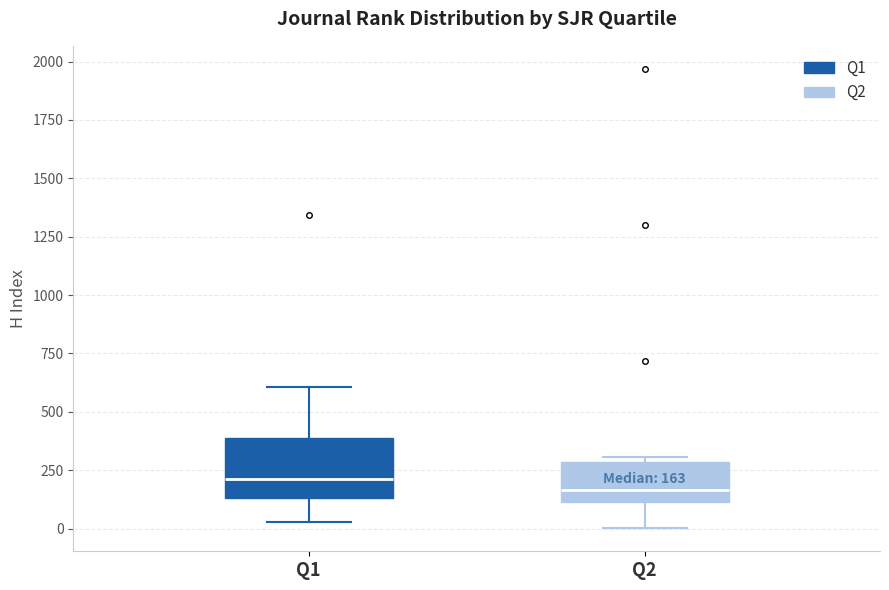

Which box is the tallest, from its lower edge to its upper edge?

Q1